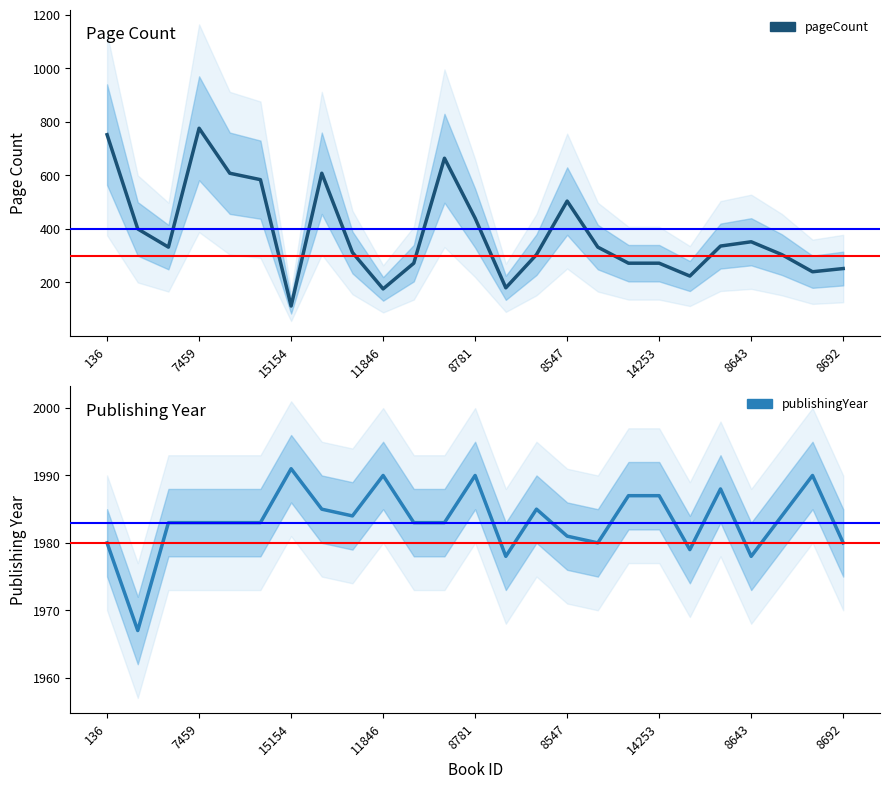

How many lines are shown in the chart?

2